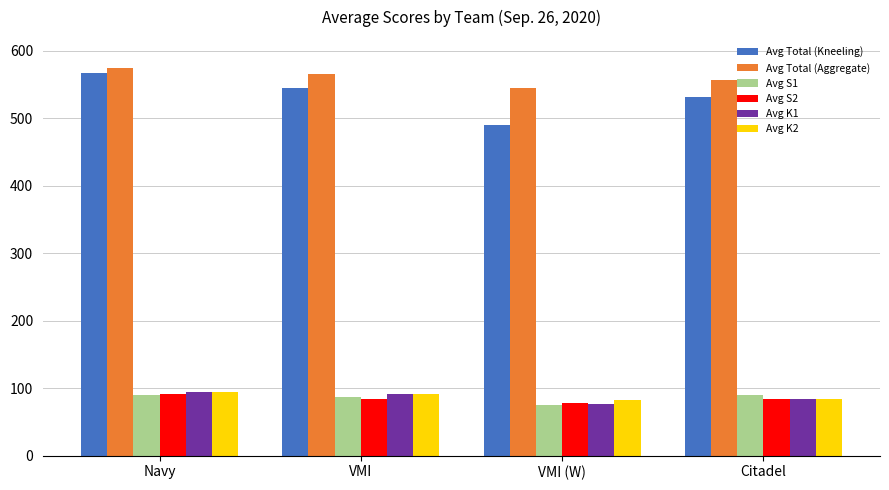

What is the average value of the Avg Total (Aggregate) series?

560.3